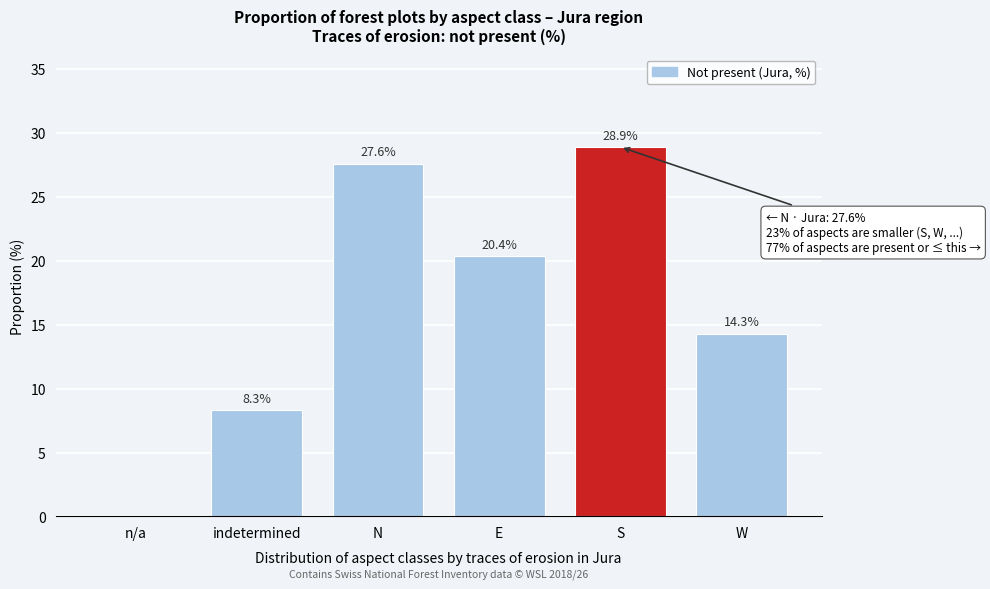

Reading left to right, list all the values displayed in this chart.

n/a=0.0	indetermined=8.3	N=27.6	E=20.4	S=28.9	W=14.3